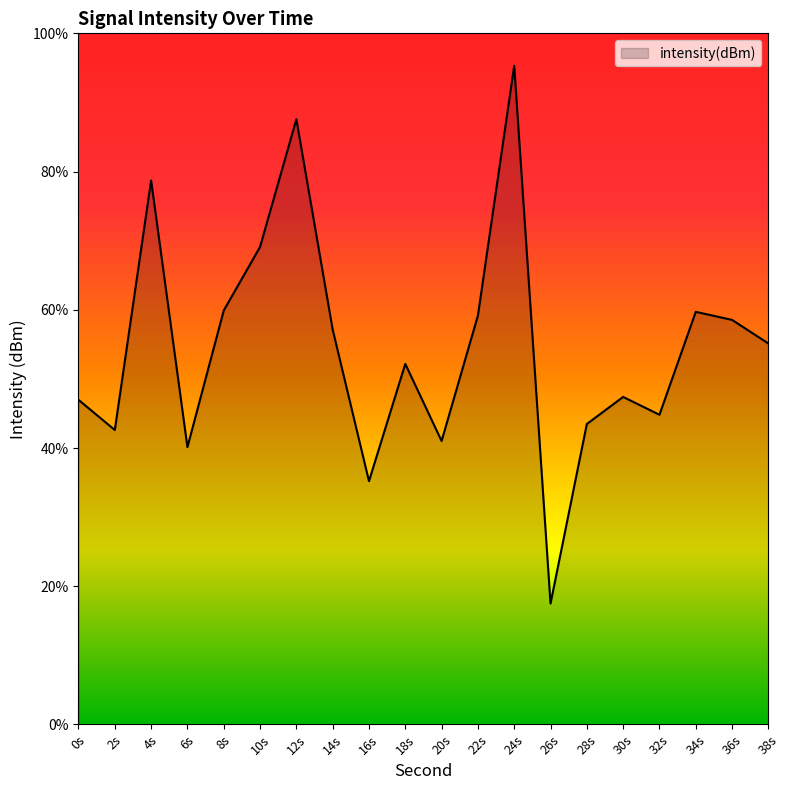

Reading right to left, extract all data points from this chart.

-131.2	-130.4	-130.1	-133.8	-133.2	-134.1	-140.6	-121.2	-130.2	-134.7	-132.0	-136.2	-130.7	-123.1	-127.7	-130.0	-135.0	-125.3	-134.3	-133.3